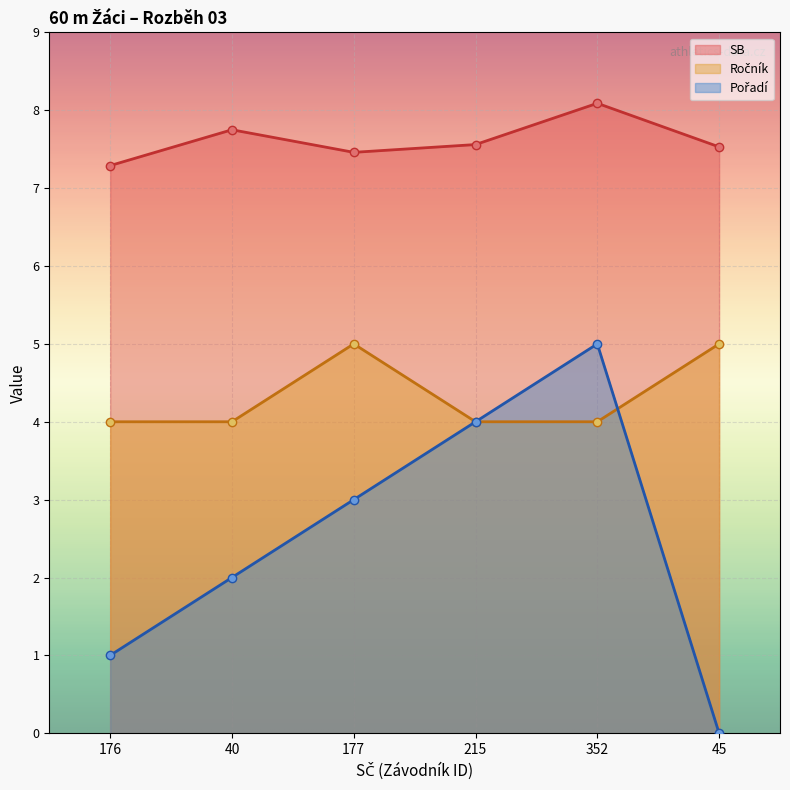

How many interior local peaks does the Ročník series have?

1